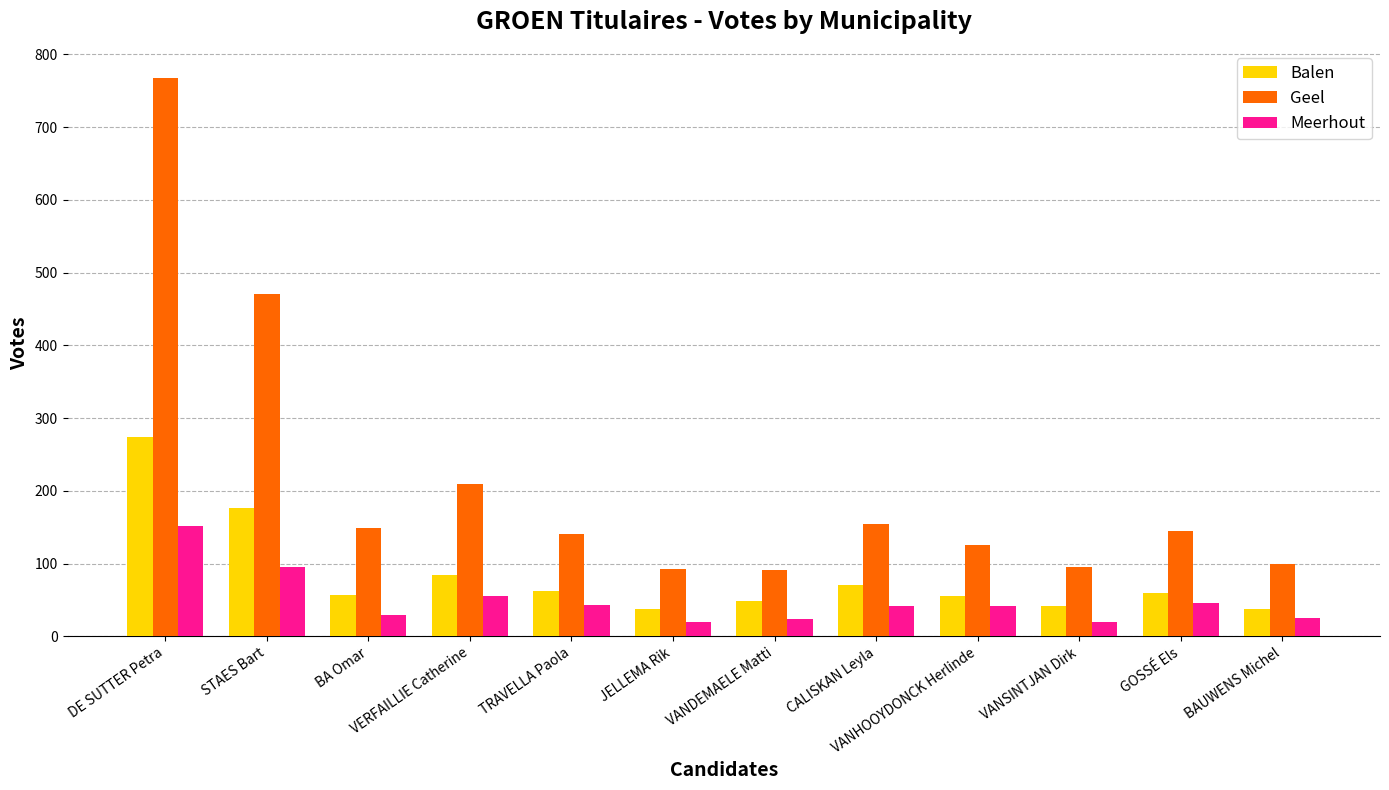

Which series has the widest spread of values?

Geel